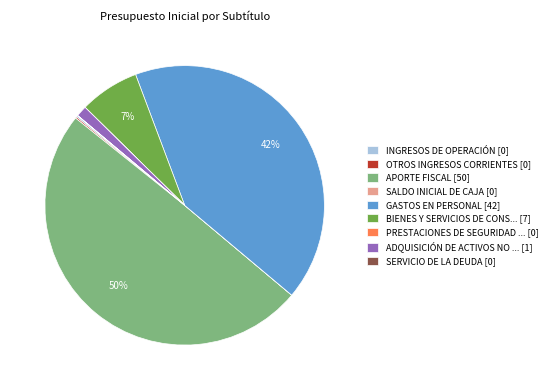

Does GASTOS EN PERSONAL [42] account for over 50% of the chart?

No